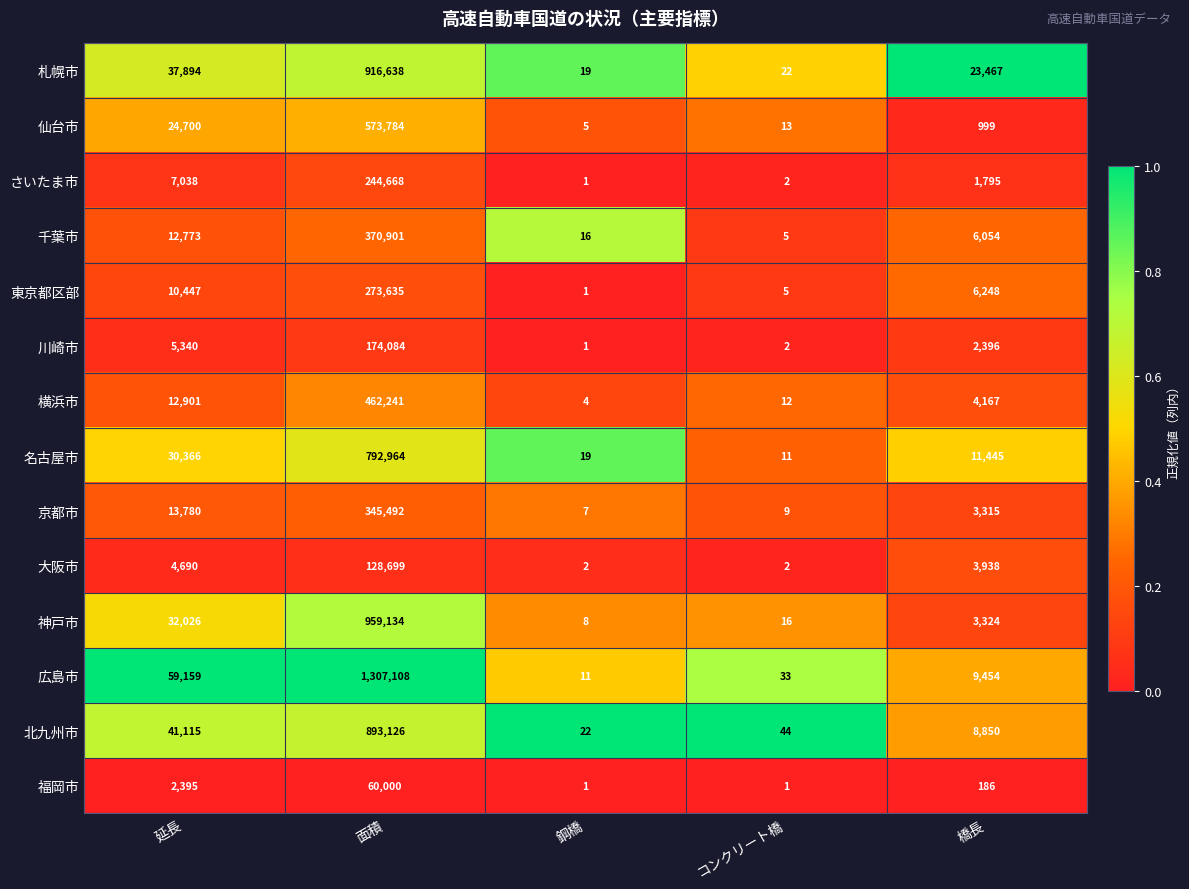

Which series has the largest range (max minus min)?

広島市